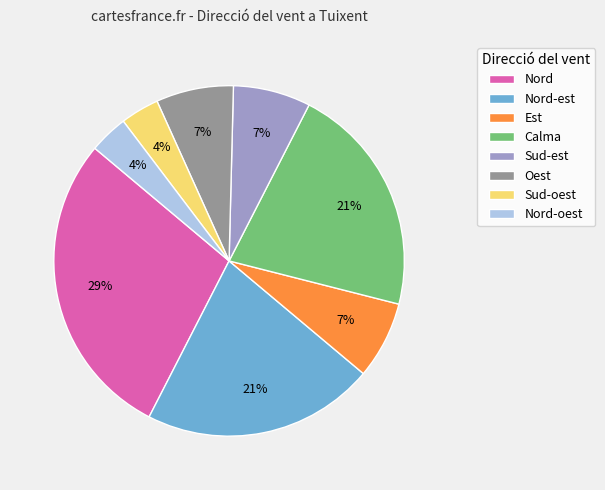

True or false: Sud-oest accounts for 14% of the total.

False